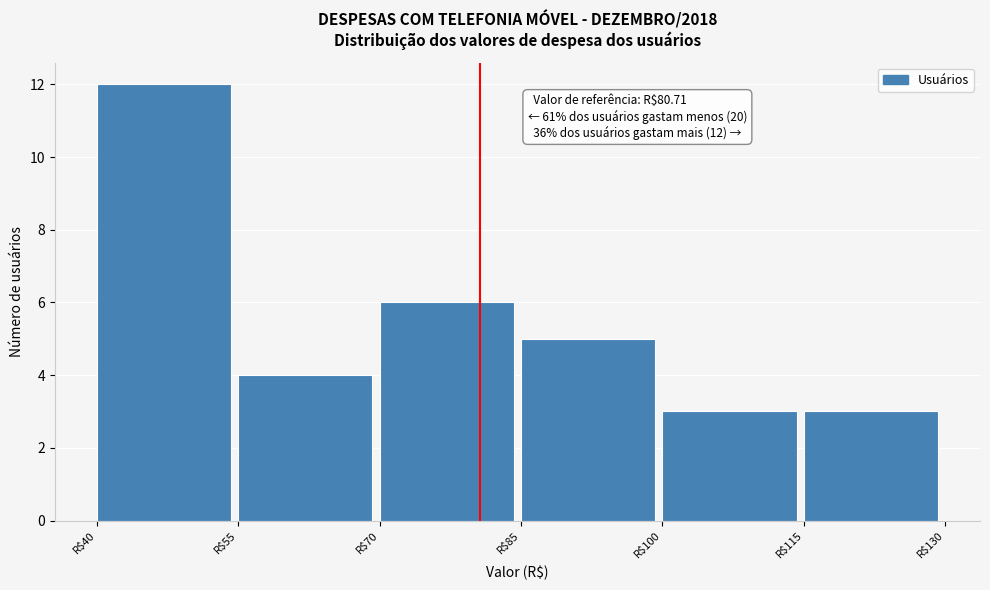

Which range on the x-axis has the tallest bar?

40 to 55